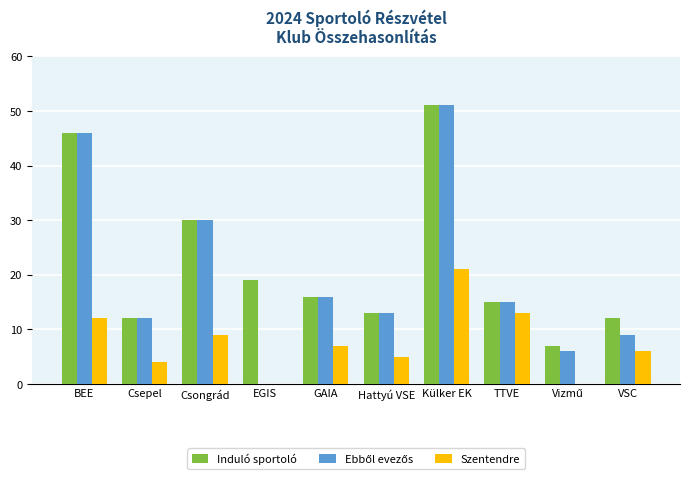

Where is Induló sportoló nearest to the value 29?

Csongrád